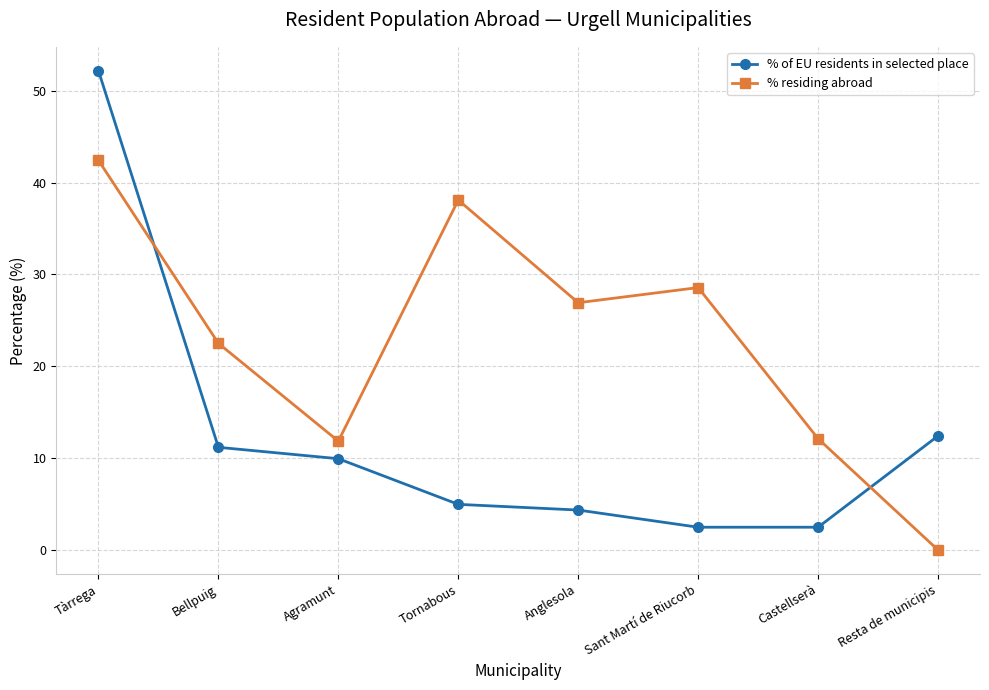

How many categories are shown in the chart?

8